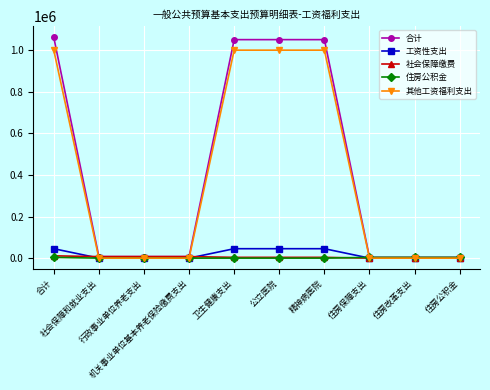

What is the maximum value for 工资性支出?

45300.0